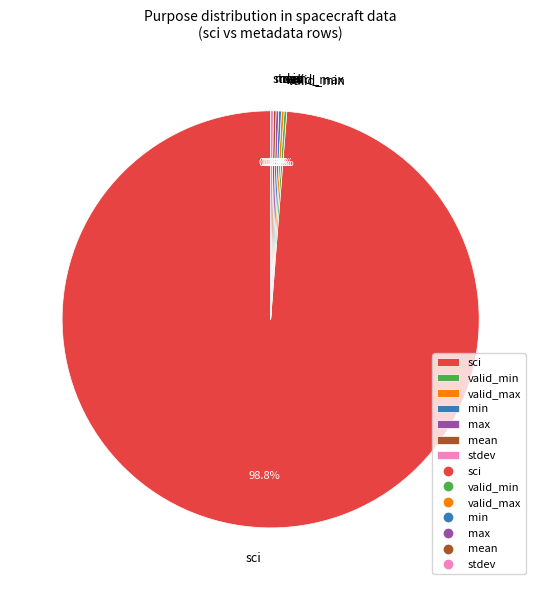

The sci slice represents 99% of the pie. True or false?

True